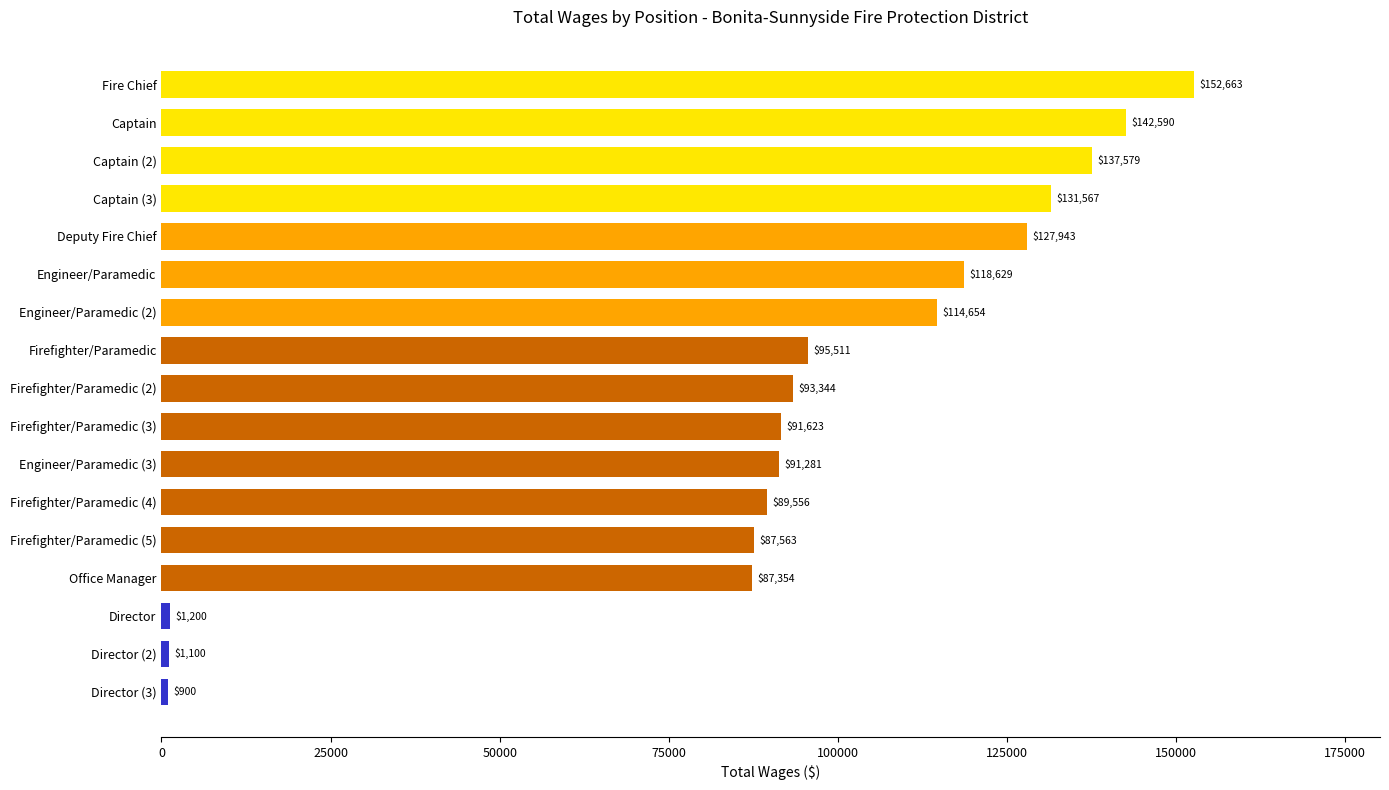

List the labels in order of value, smallest first.

Director (3), Director (2), Director, Office Manager, Firefighter/Paramedic (5), Firefighter/Paramedic (4), Engineer/Paramedic (3), Firefighter/Paramedic (3), Firefighter/Paramedic (2), Firefighter/Paramedic, Engineer/Paramedic (2), Engineer/Paramedic, Deputy Fire Chief, Captain (3), Captain (2), Captain, Fire Chief